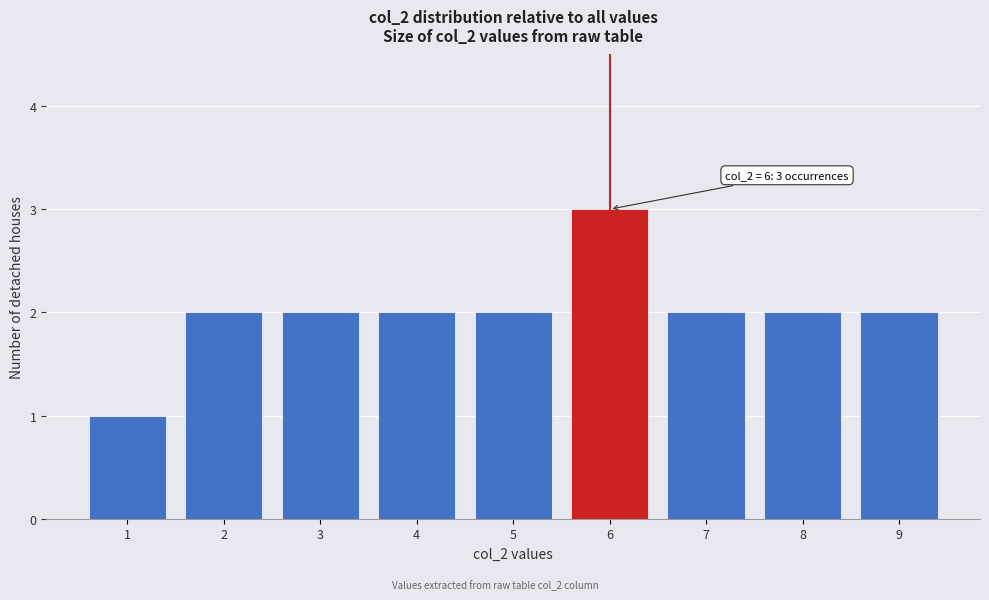

Over which range of the x-axis is the bar tallest?

5.5 to 6.5